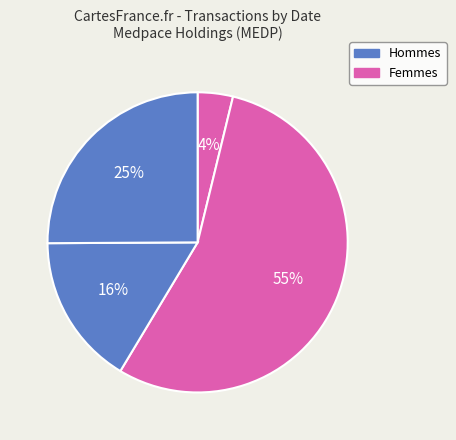

How many segments does this pie chart have?

4